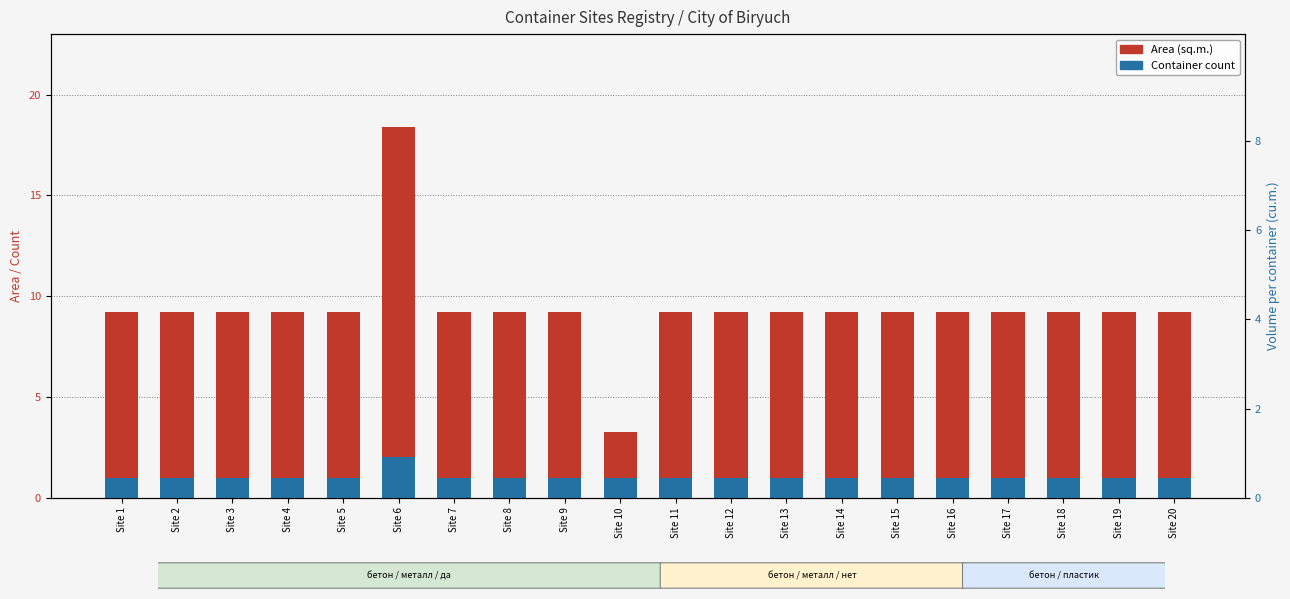

The value of Container count at Site 6 is 2.0. True or false?

True